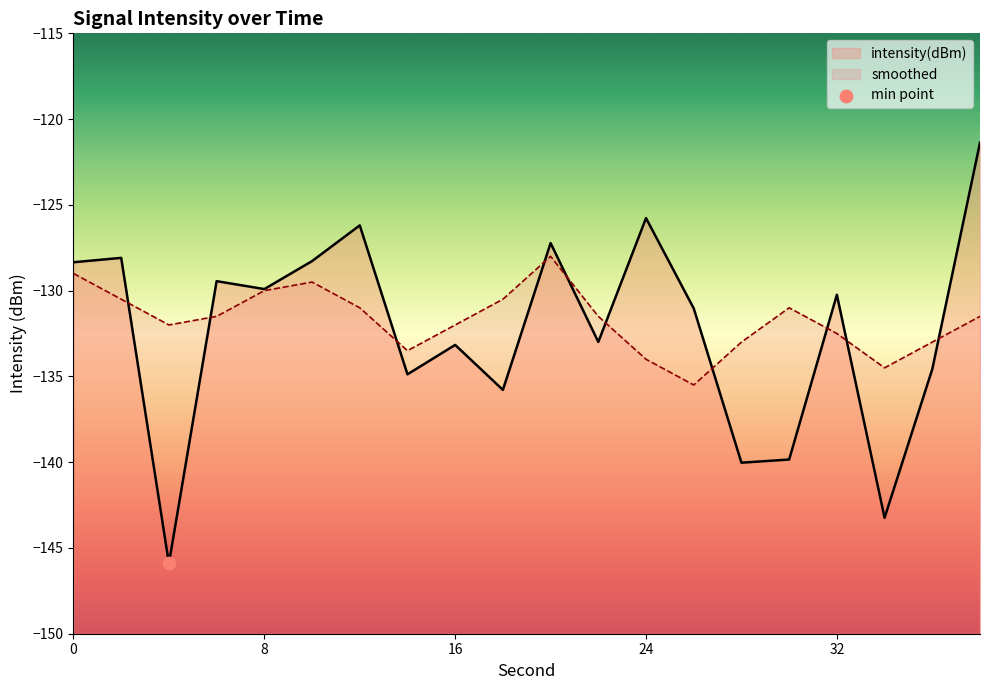

Which series has the widest spread of Y values?

intensity(dBm)